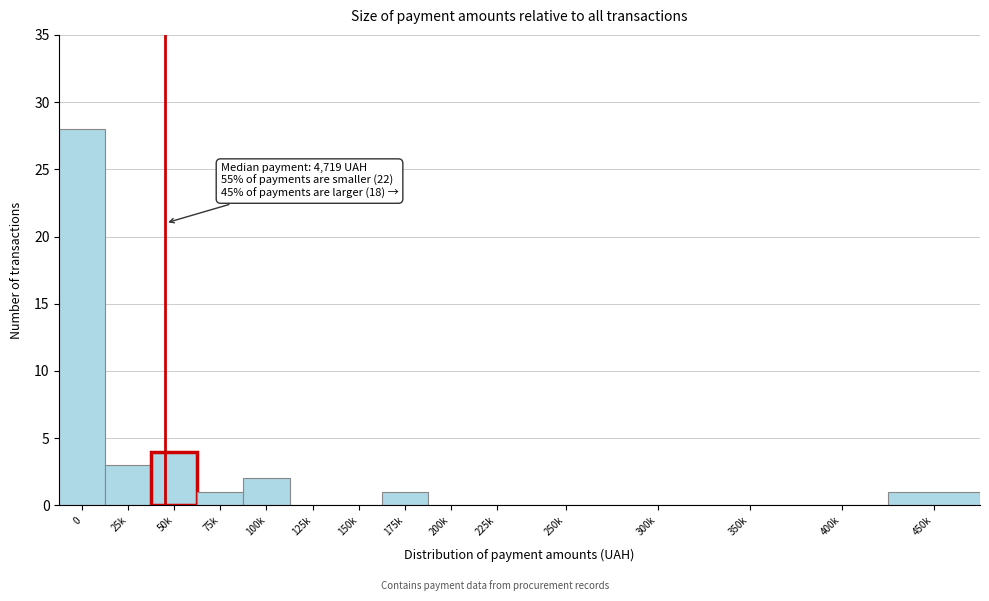

Reading right to left, extract all data points from this chart.

450k=1	400k=0	350k=0	300k=0	250k=0	225k=0	200k=0	175k=1	150k=0	125k=0	100k=2	75k=1	50k=4	25k=3	0=28